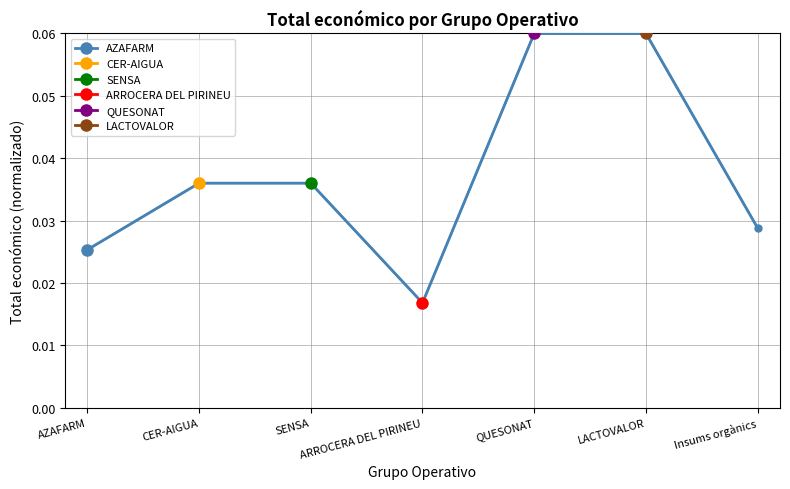

Where is the data nearest to the value 0?

ARROCERA DEL PIRINEU